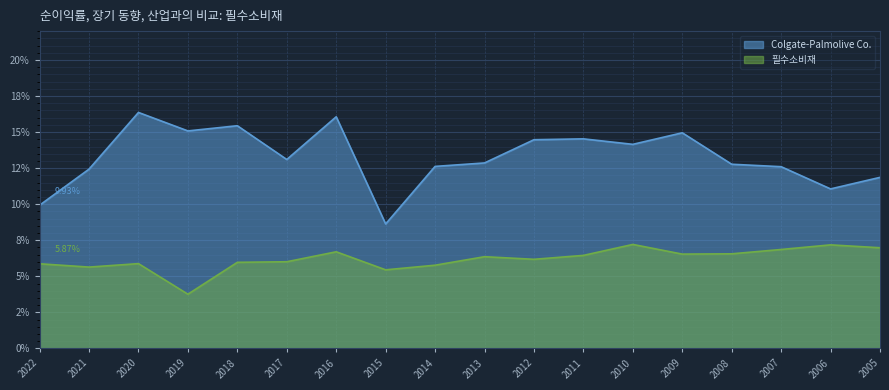

How many lines are shown in the chart?

2